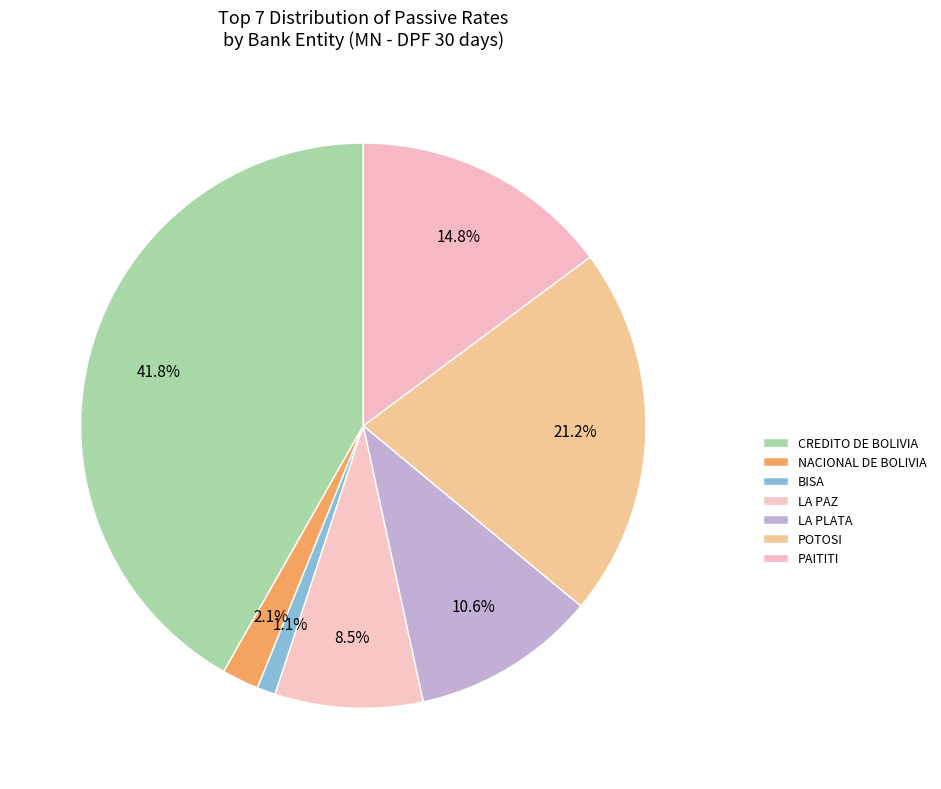

Which slice is the smallest?

BISA